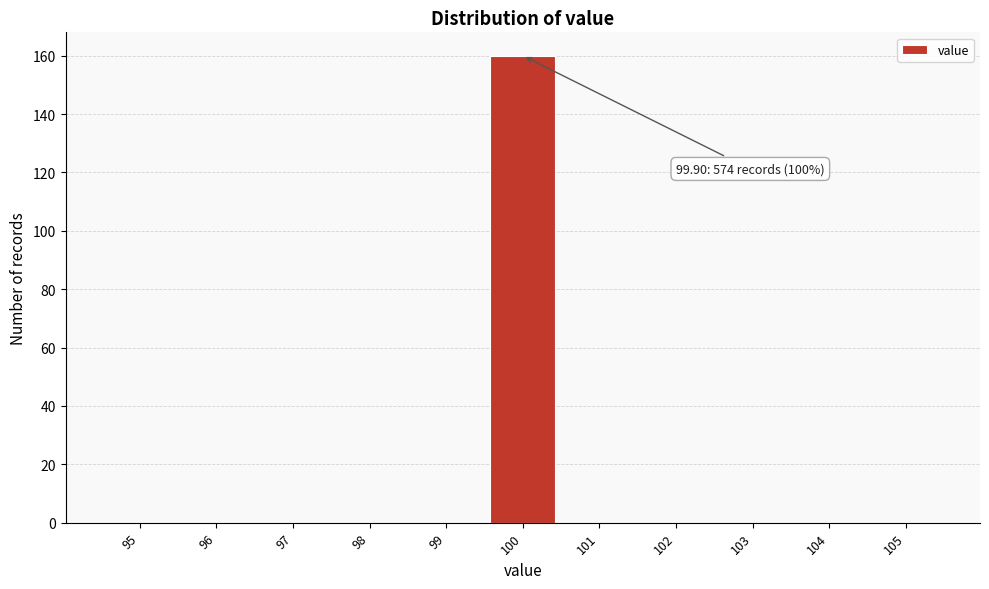

Over which range of the x-axis is the bar tallest?

99.5 to 100.5